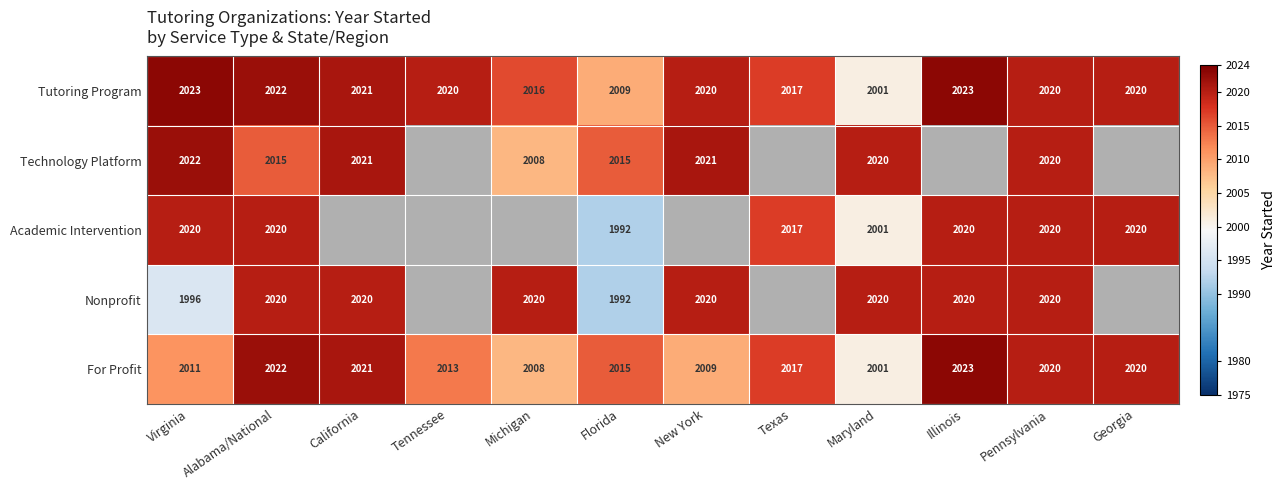

At how many categories does at least one series exceed 582?

12